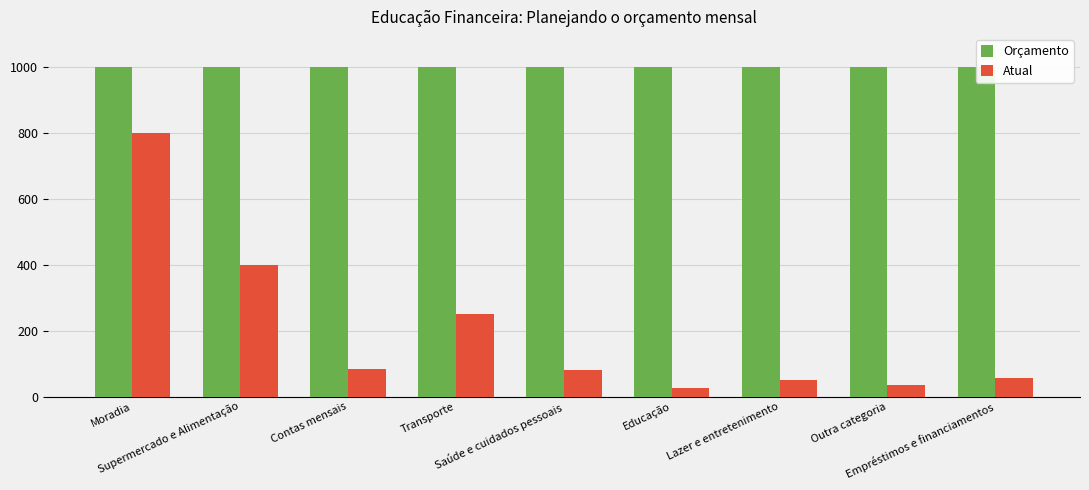

At which label does Atual first exceed 80?

Moradia